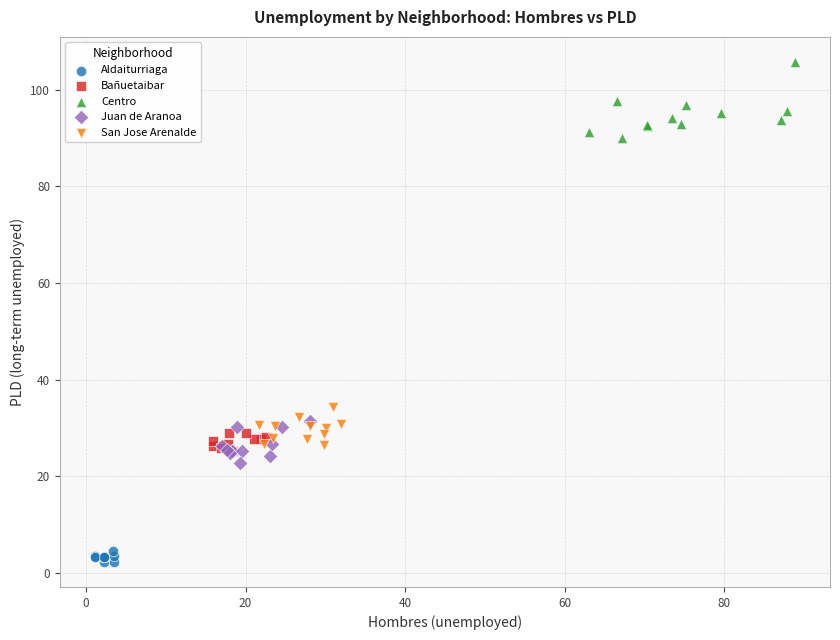

Which series contains the lowest Y value?

Aldaiturriaga